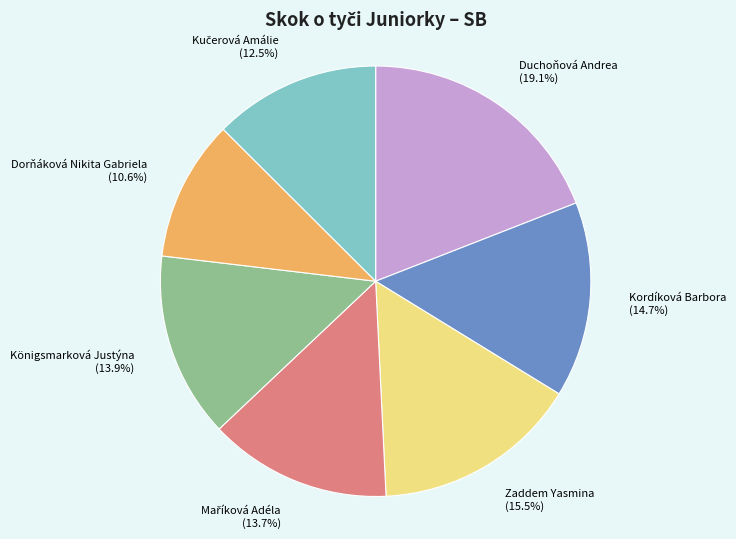

True or false: Dorňáková Nikita Gabriela accounts for 11% of the total.

True